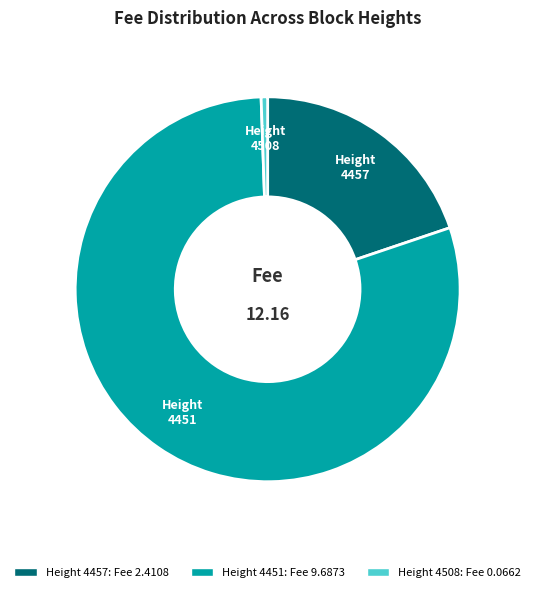

Which has a higher value, Height 4451 or Height 4508?

Height 4451